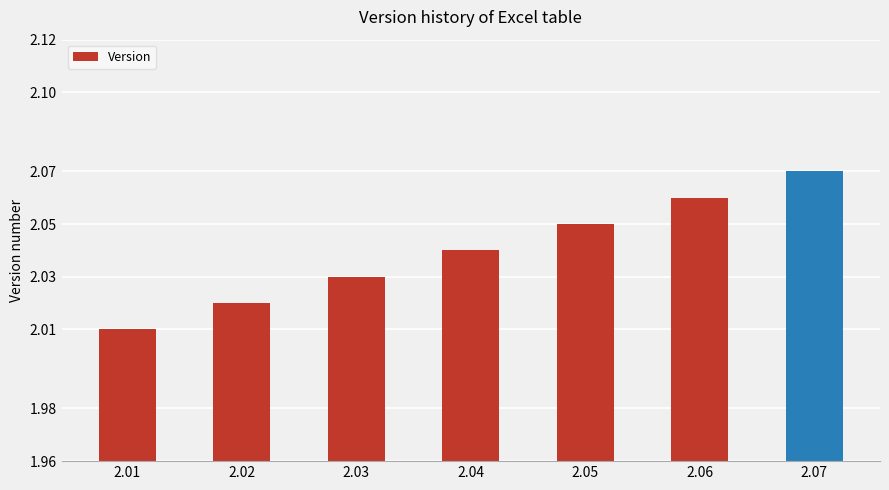

Between 2.02 and 2.07, which is larger?

2.07